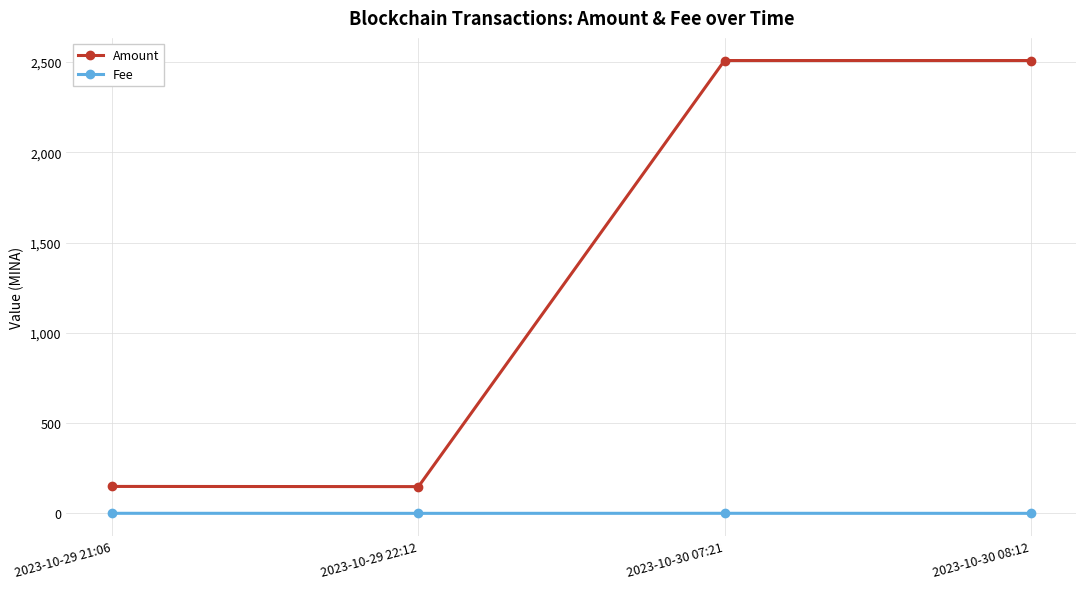

Rank the series at 2023-10-30 07:21 from highest to lowest value.

Amount, Fee